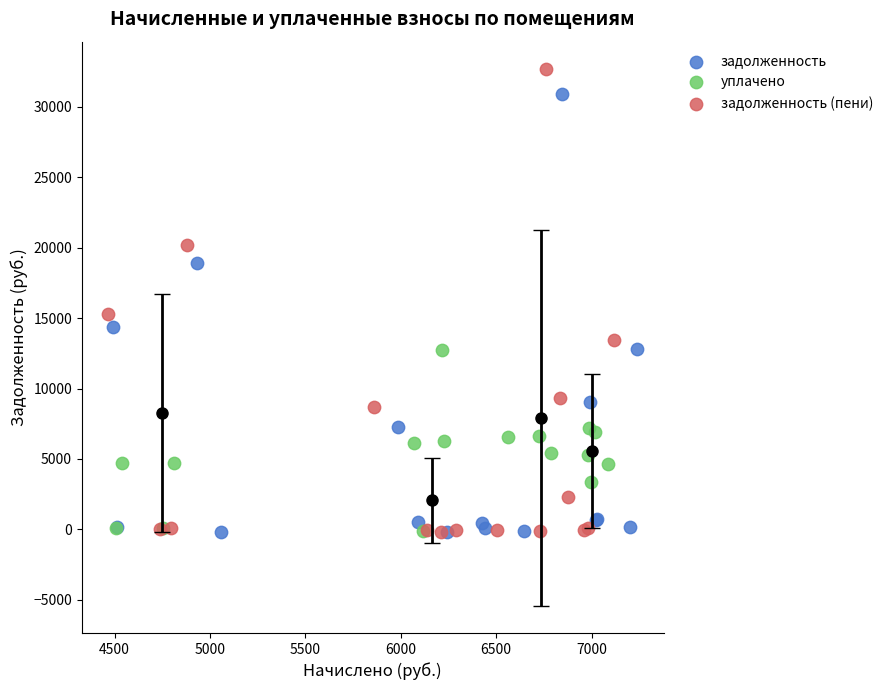

What are all the series names shown in the legend?

задолженность, уплачено, задолженность (пени)